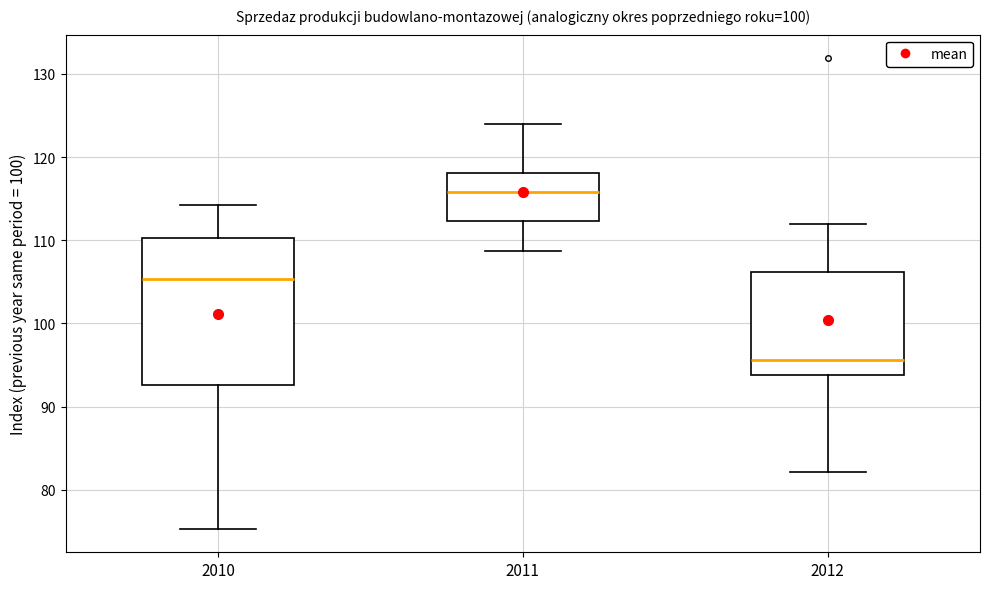

Where is the lower edge of the box at x = 2010 on the y-axis? The values are not printed on the chart, so give them approximately, as read against the axis.

93